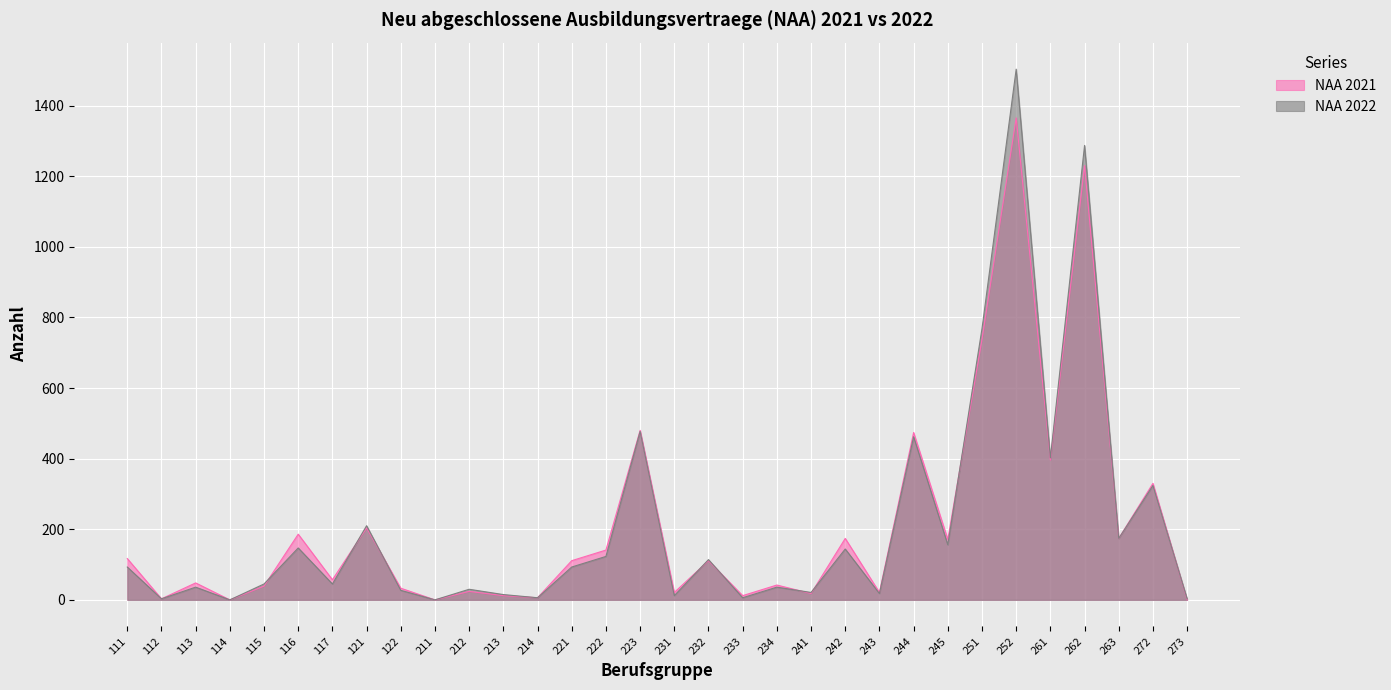

What is the total value across all series at 234?

78